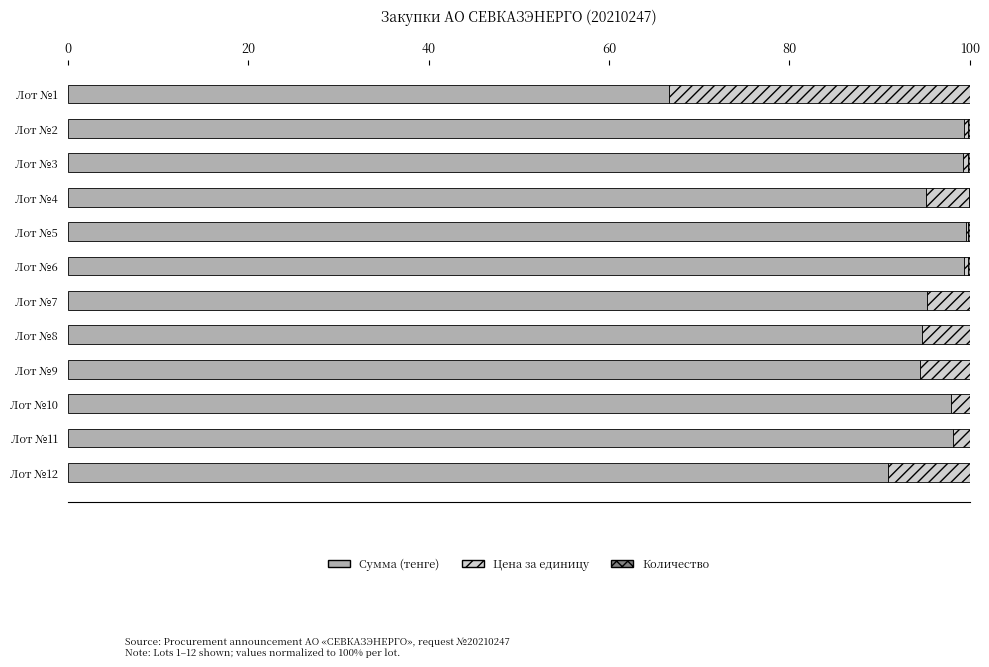

What is the sum of all Сумма (тенге) values?

1130.4